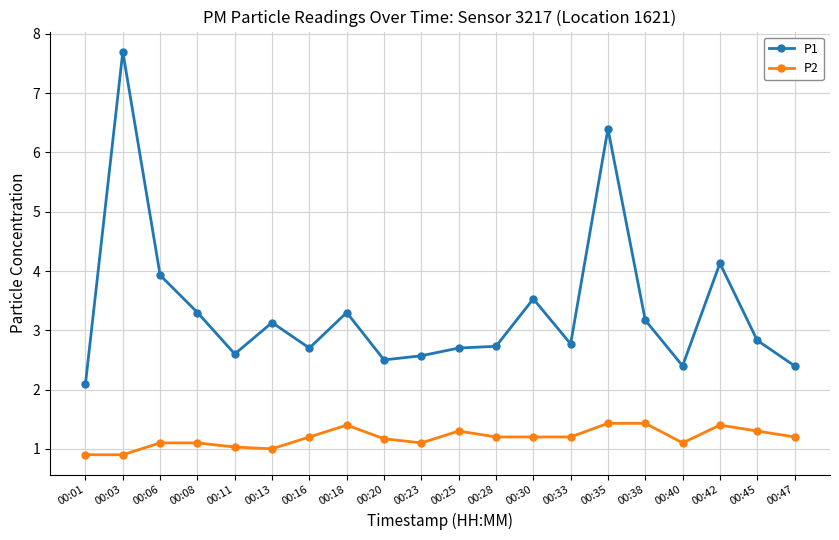

True or false: P2 and P1 cross at least once.

False